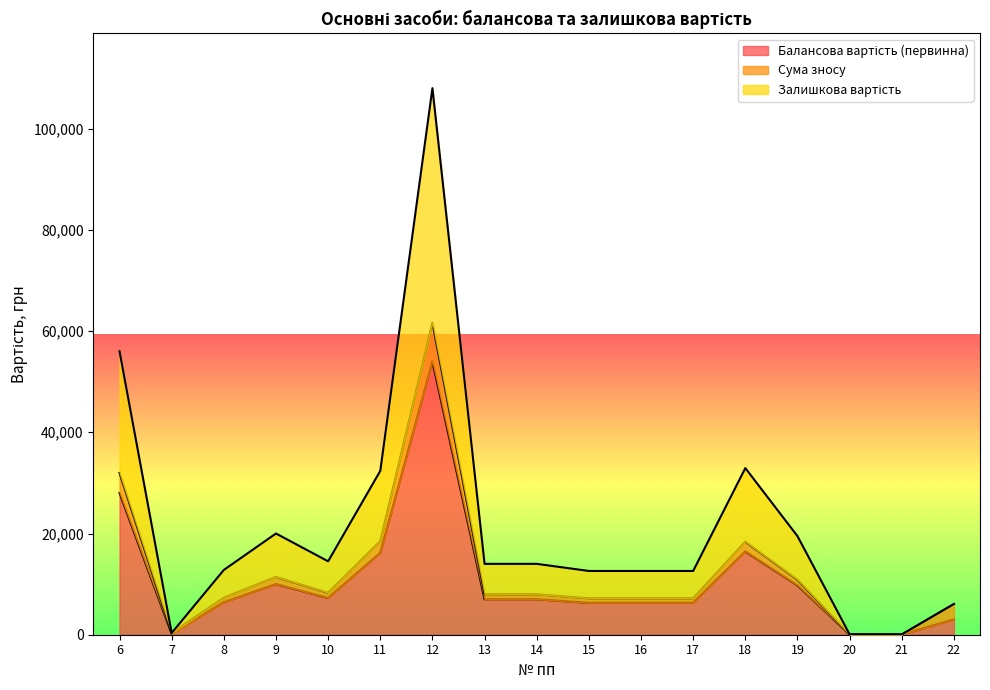

Which has a higher value, 6 or 9?

6